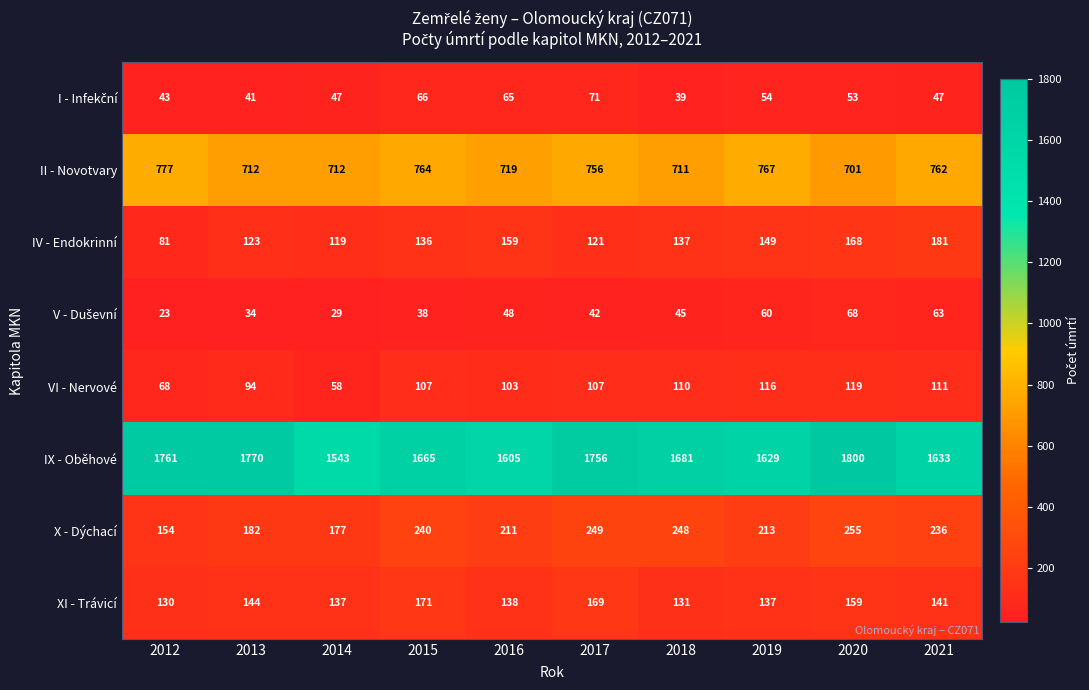

At how many categories does at least one series exceed 1712?

4